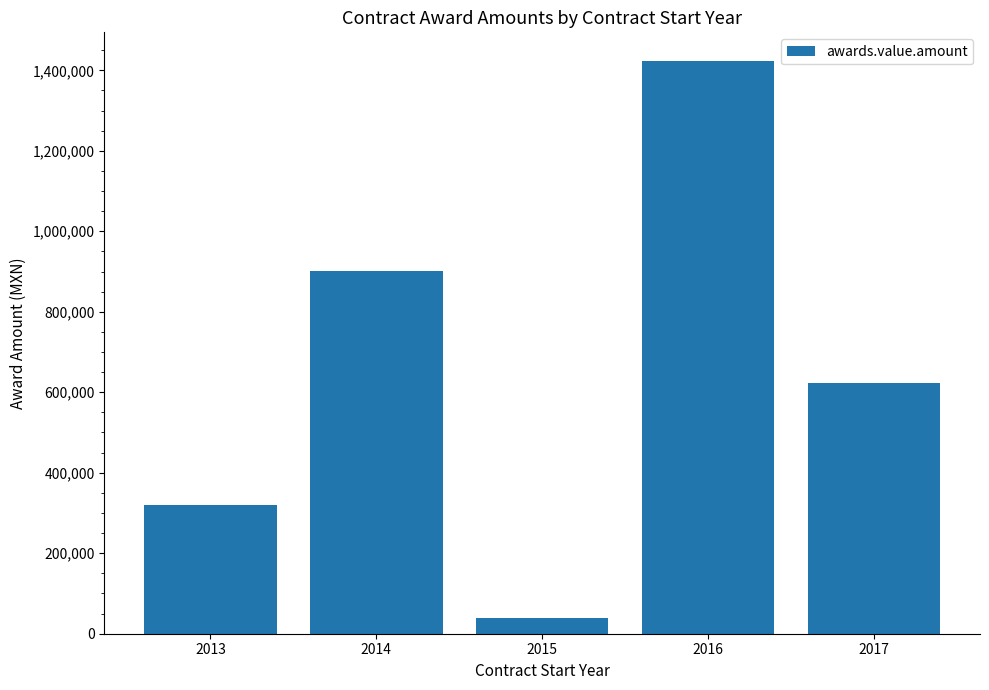

What is the maximum value shown in the chart?

1423176.2